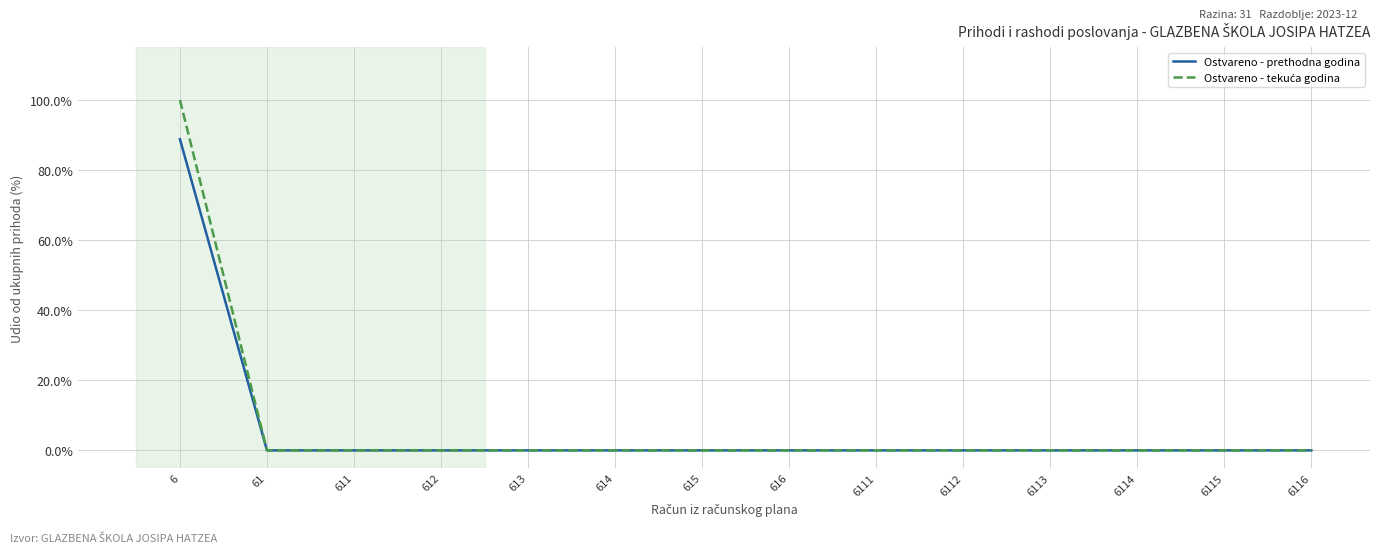

Is it true that Ostvareno - prethodna godina equals -60.9 at 6111?

False